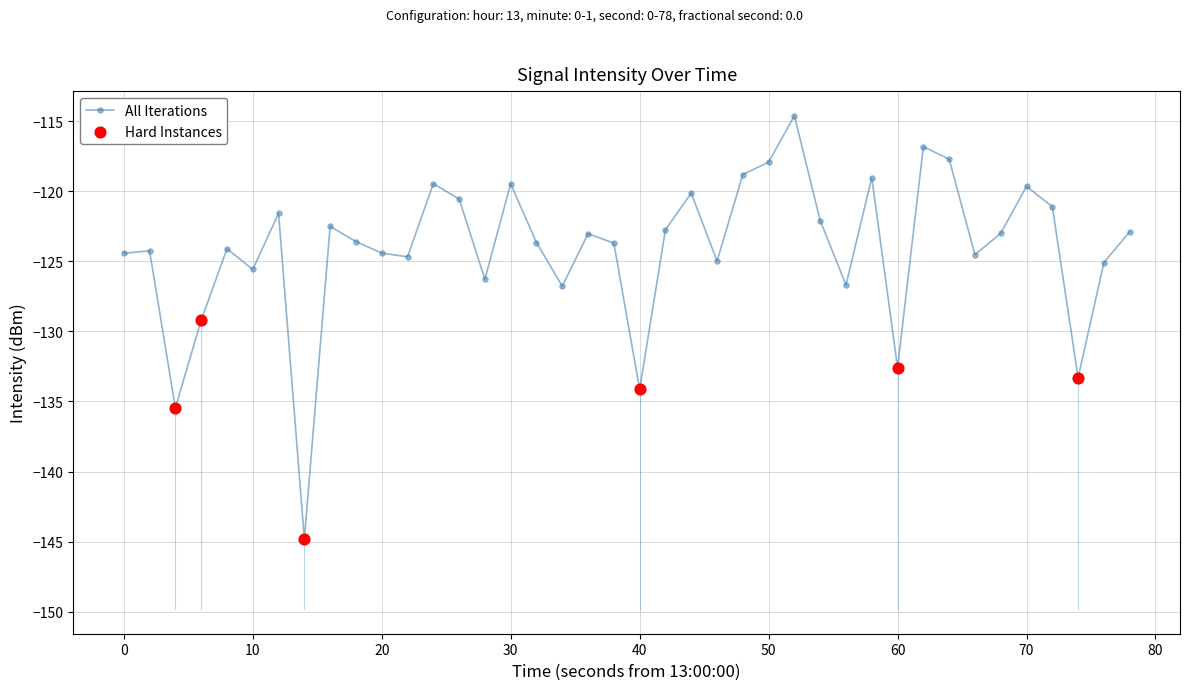

What is the value of the 32nd point from the left?

-116.8